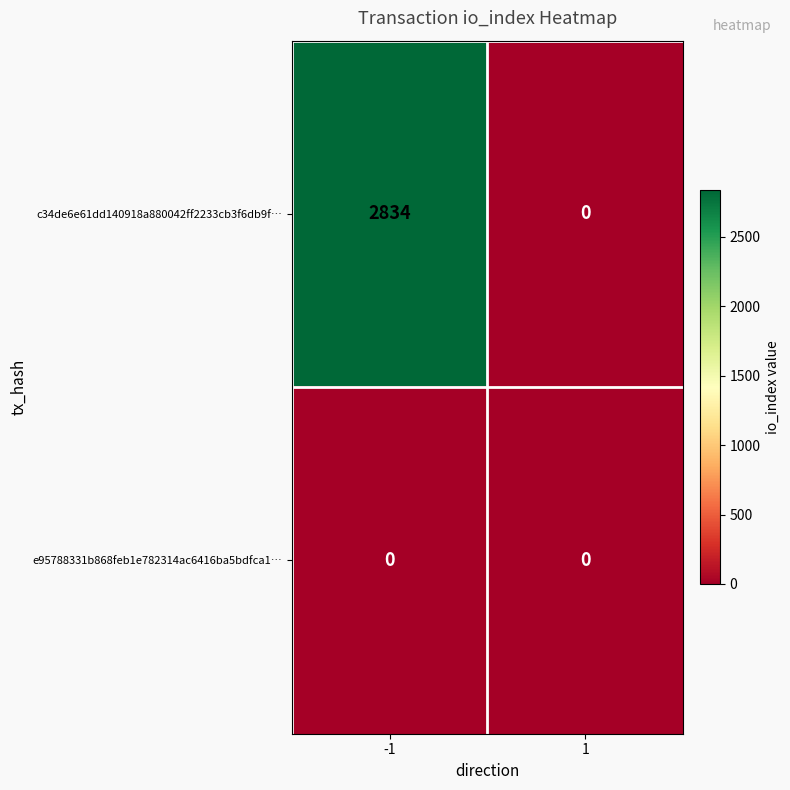

Which series has the largest range (max minus min)?

c34de6e61dd140918a880042ff2233cb3f6db9f…